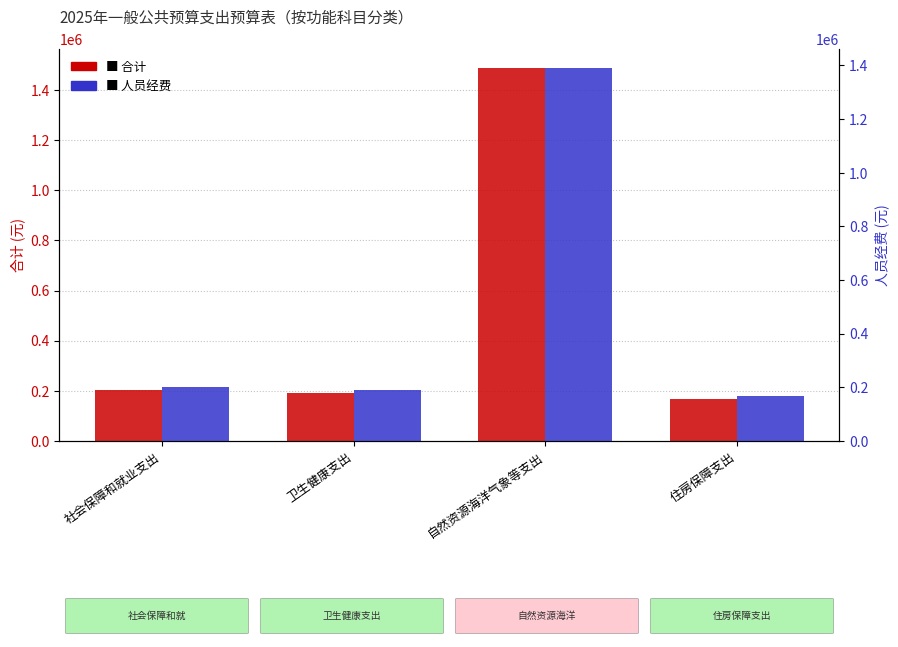

What is the label of the 4th bar from the left?

住房保障支出